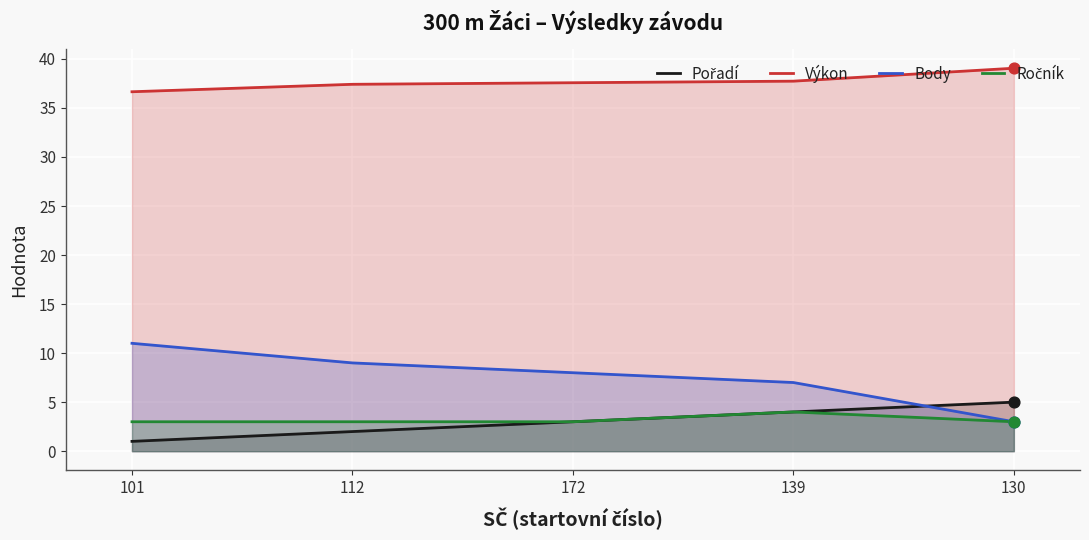

Is the value of Výkon at 130 greater than the value of Pořadí at 101?

Yes